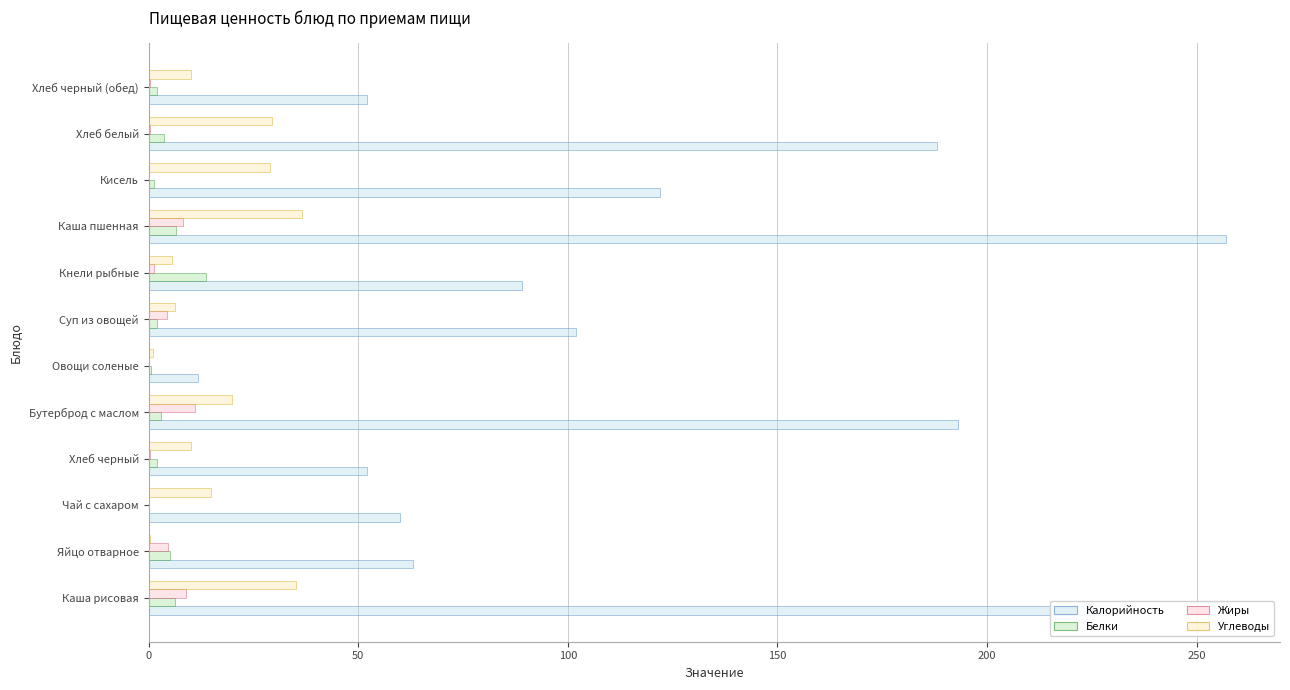

What is the sum of all Углеводы values?

198.6